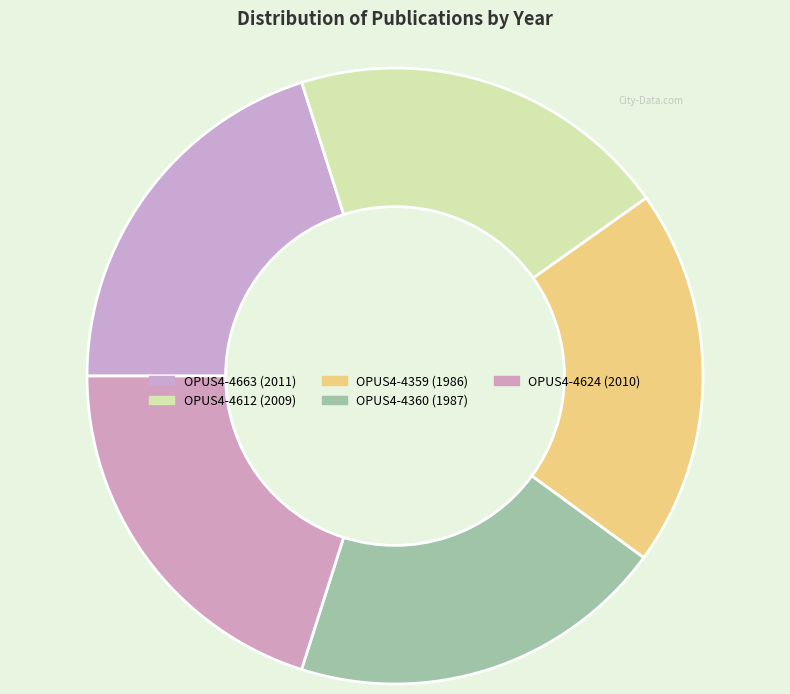

What is the largest slice in the pie chart?

OPUS4-4663